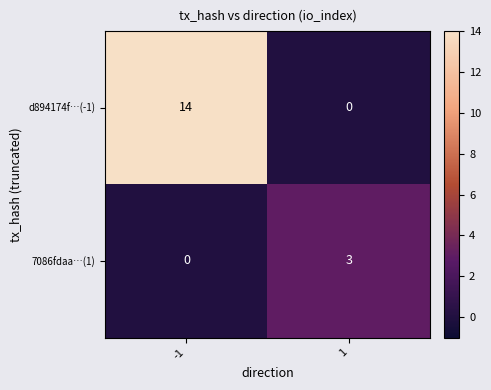

Between -1 and 1, which series saw the biggest shift?

d894174f…(-1)